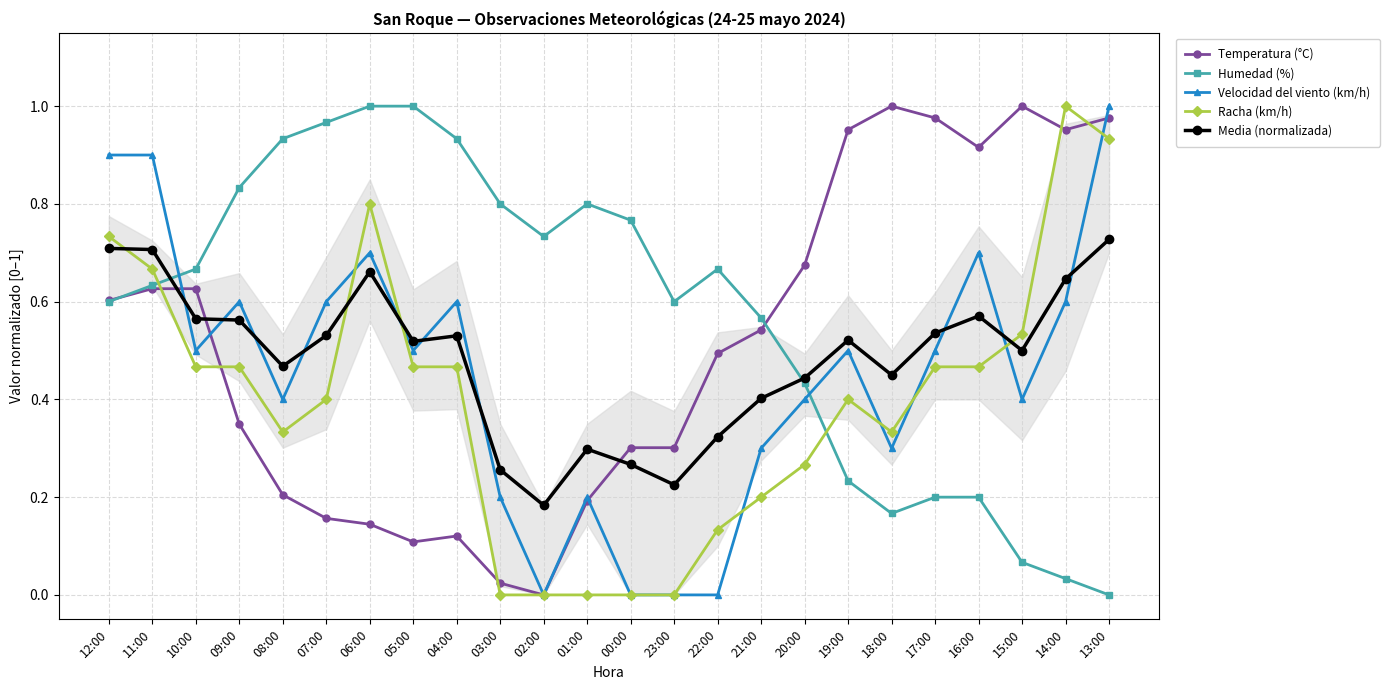

What is the maximum value shown in the chart?

1.0